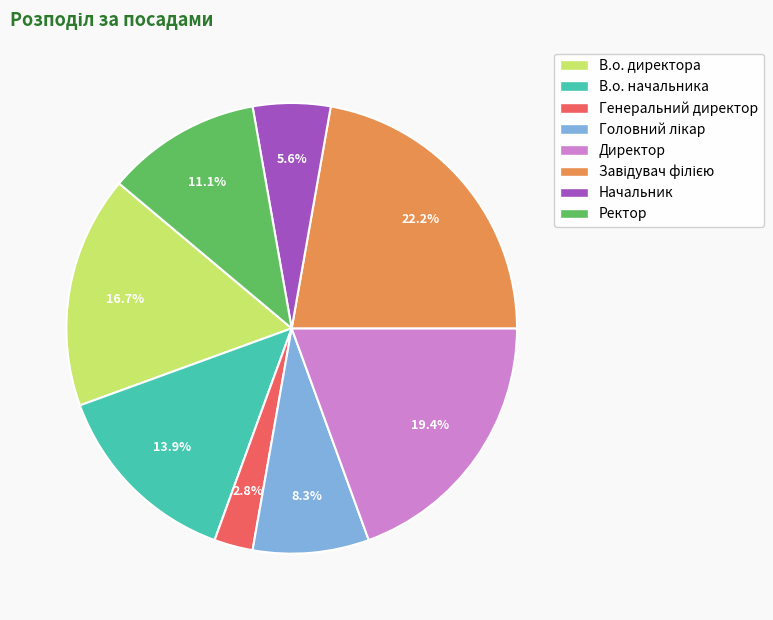

Combined, what portion of the pie is Начальник and Директор?

25.0%